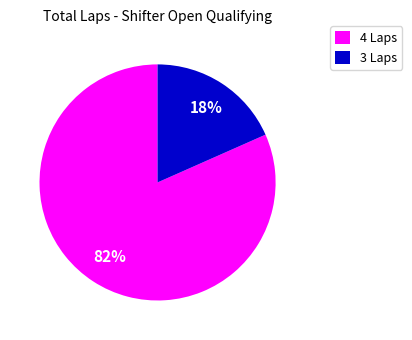

Is there a majority slice in this chart?

Yes